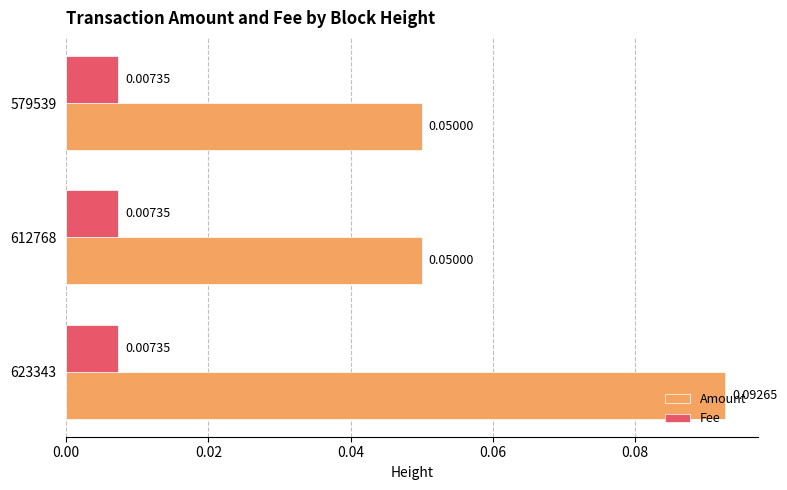

At how many categories does at least one series exceed 0?

3